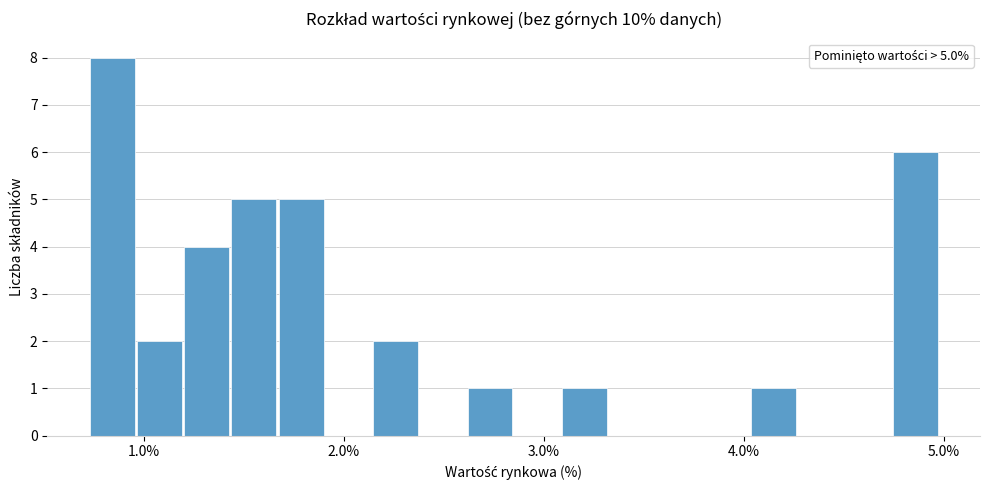

Read against the x-axis, roughly where is the centre of the tallest bar?

0.8